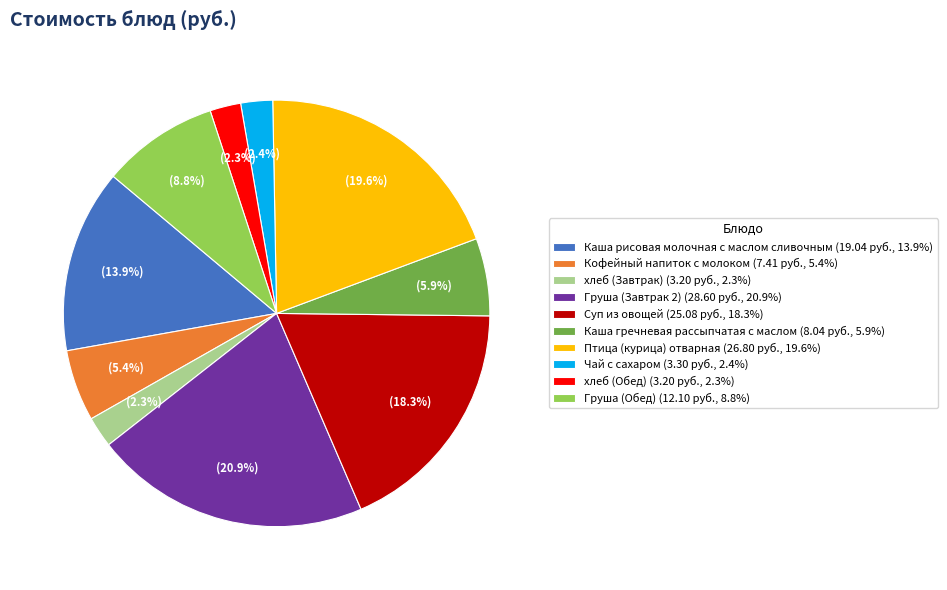

What is the total percentage of хлеб (Обед) and Птица (курица) отварная?

21.9%